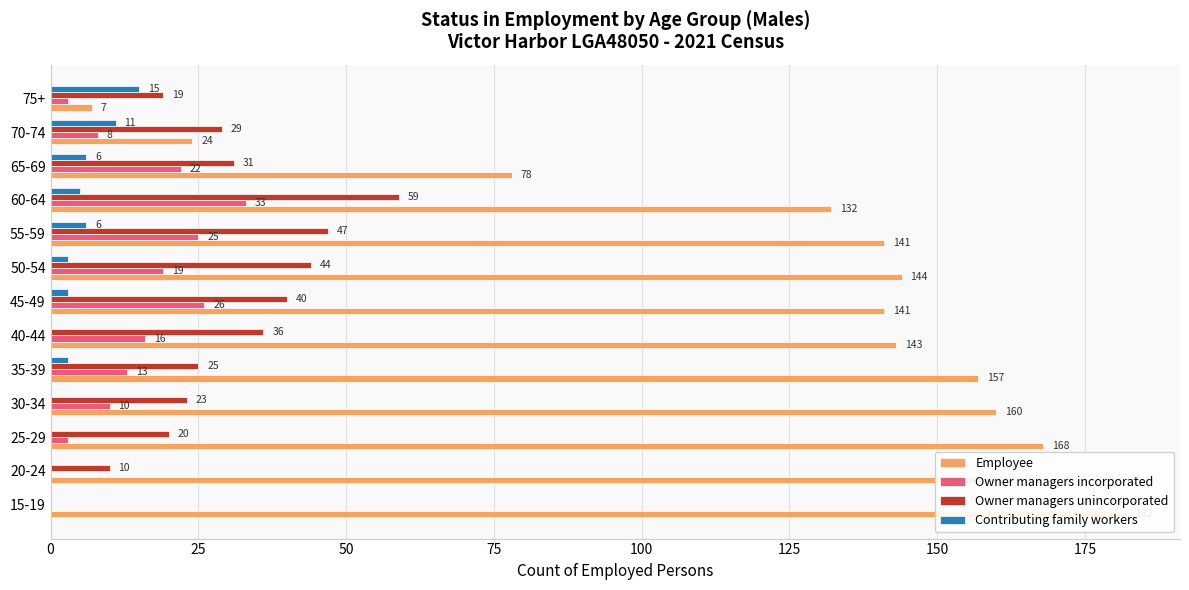

Is the value of Owner managers unincorporated at 65-69 greater than the value of Owner managers incorporated at 20-24?

Yes